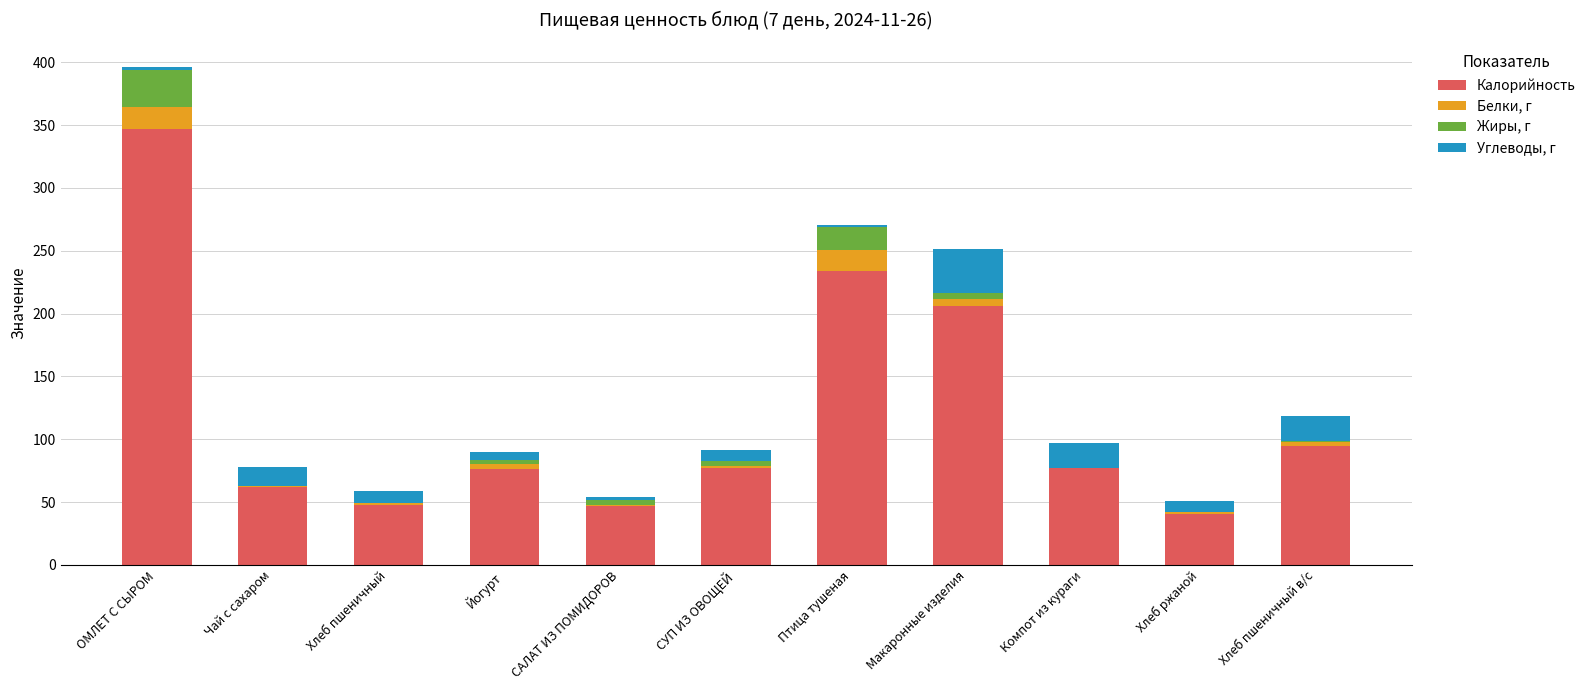

What is the sum of all Калорийность values?

1310.2